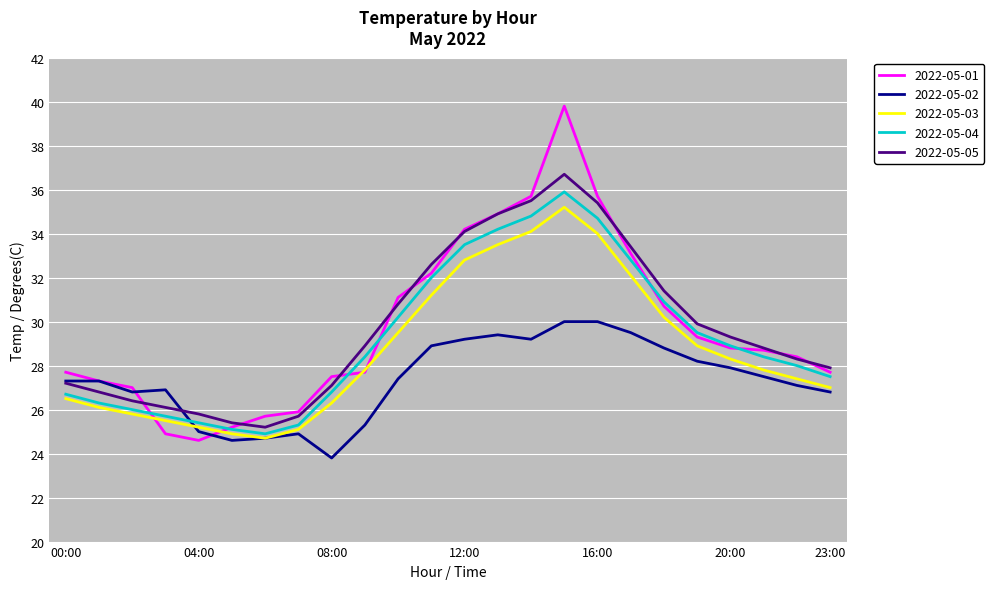

At how many categories does at least one series exceed 38?

1